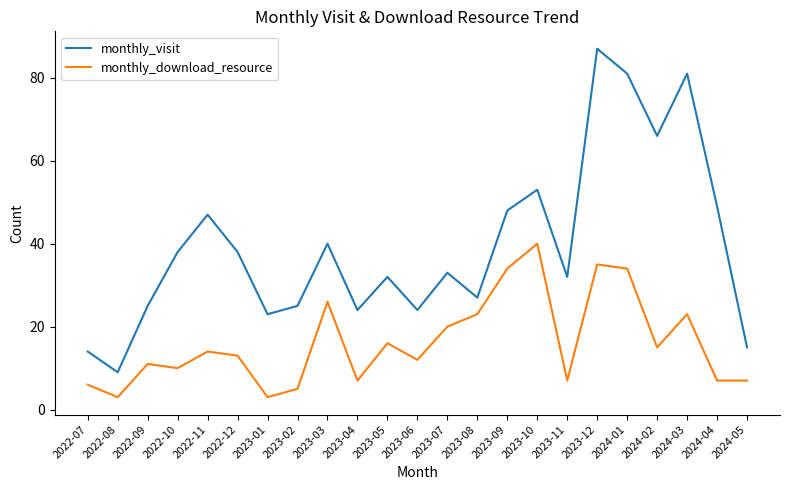

Is it true that monthly_visit equals 48 at 2023-05?

False